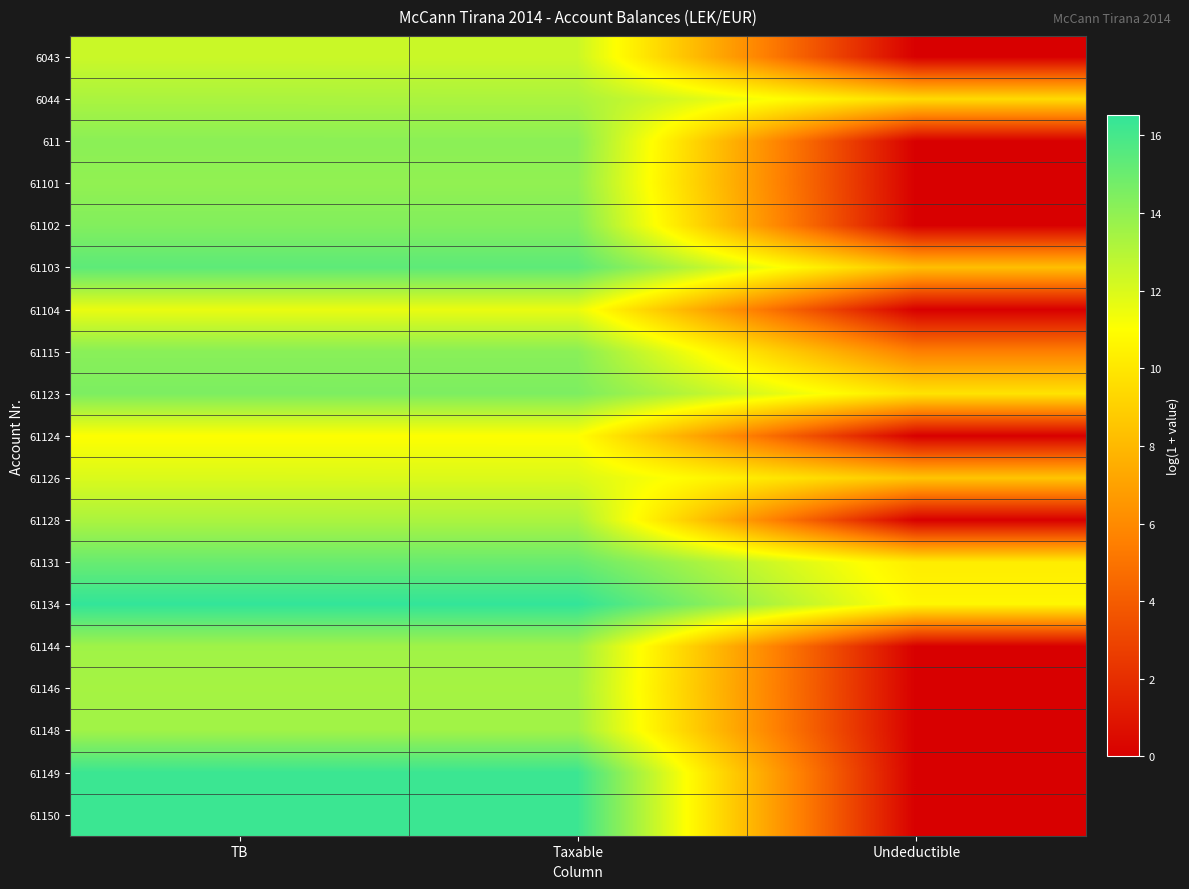

What is the total value across all series at TB?

264.7